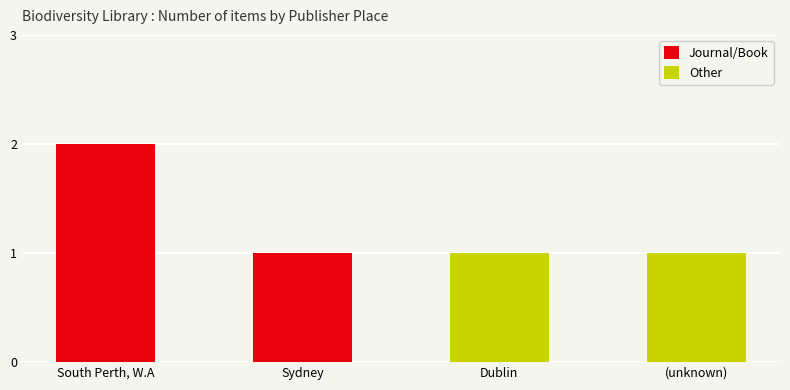

What is the sum of the values at Dublin and South Perth, W.A?

3